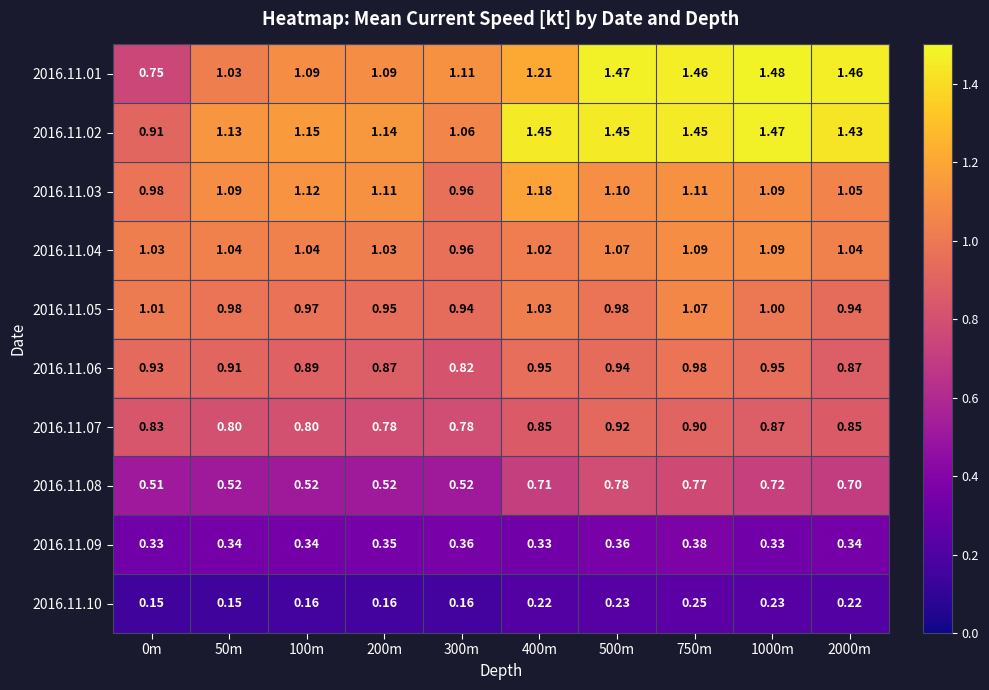

Is the value of 2016.11.02 at 0m greater than the value of 2016.11.09 at 300m?

Yes